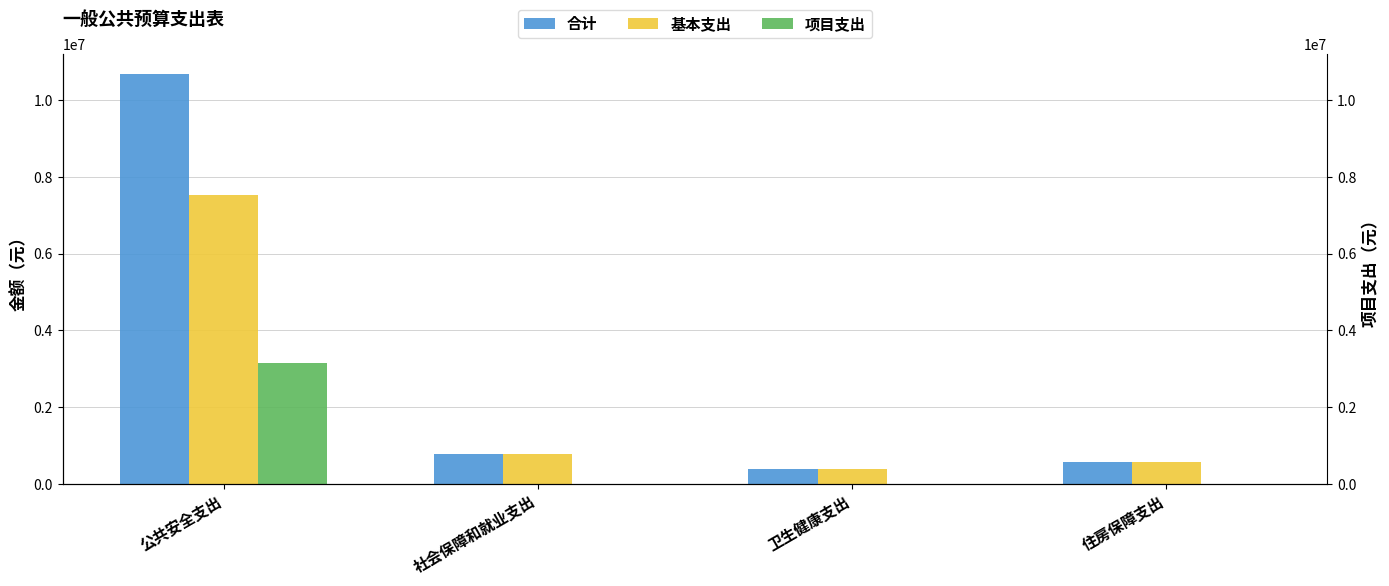

Between 卫生健康支出 and 住房保障支出, which series saw the biggest shift?

合计